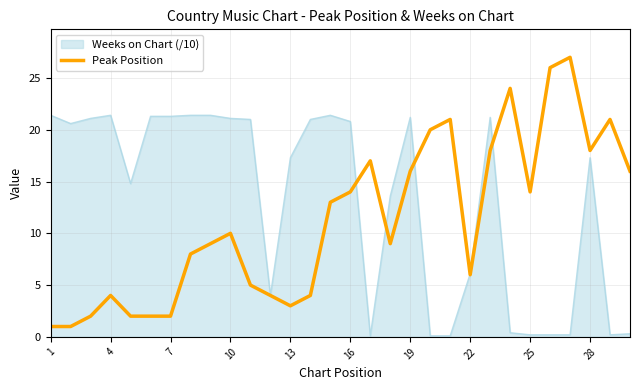

Which series has the widest spread of values?

Peak Position